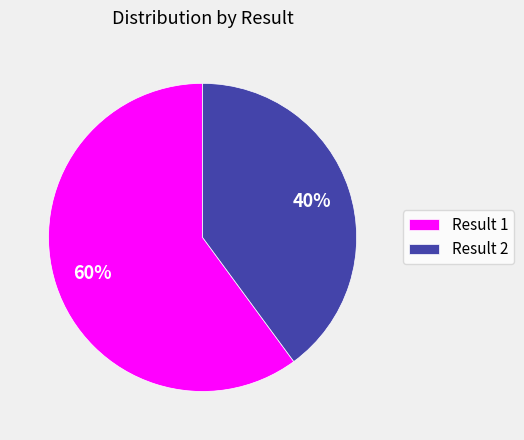

To the nearest percent, what is the difference between the largest and smallest slice percentages?

20%